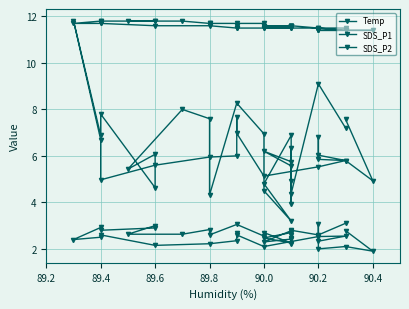

What is the difference between the maximum and minimum values in the Temp series?

0.4